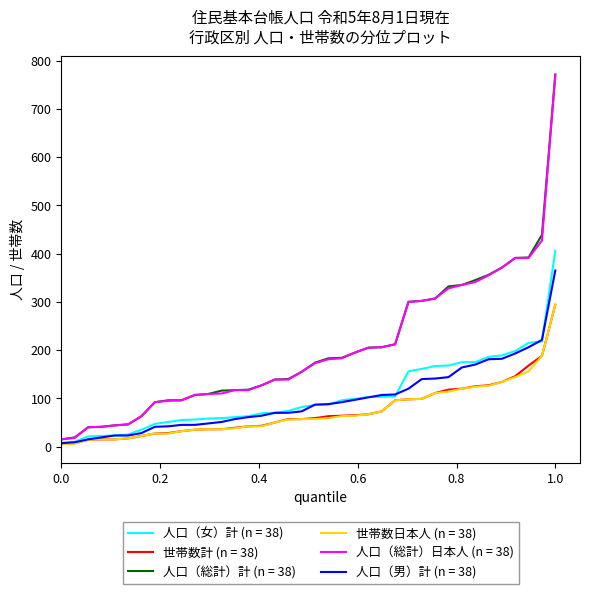

What is the maximum value shown in the chart?

771